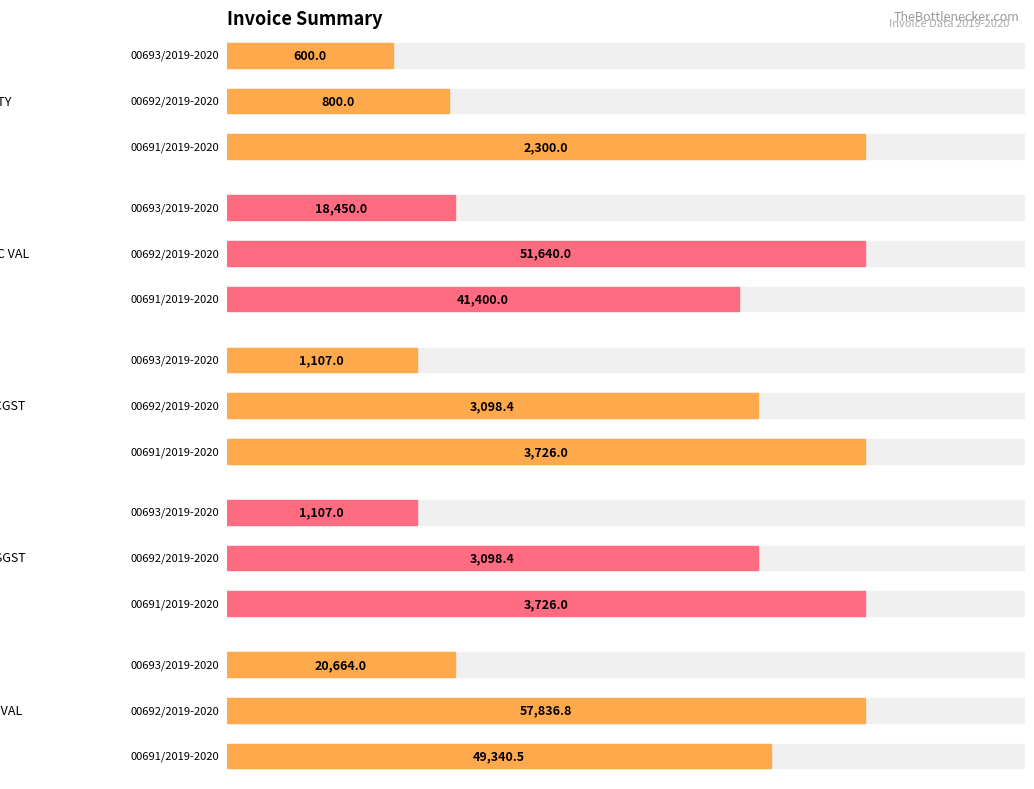

Which series has the largest range (max minus min)?

INV VAL